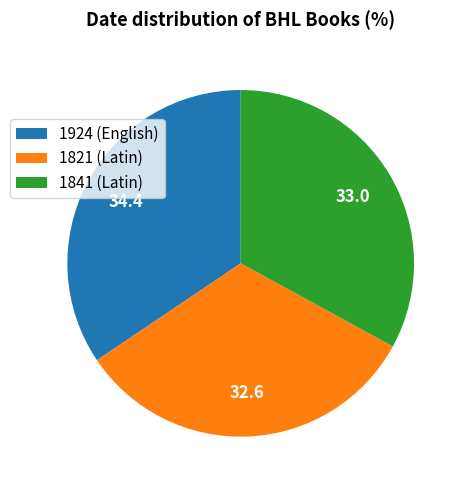

Does 1821 (Latin) represent more than half of the total?

No